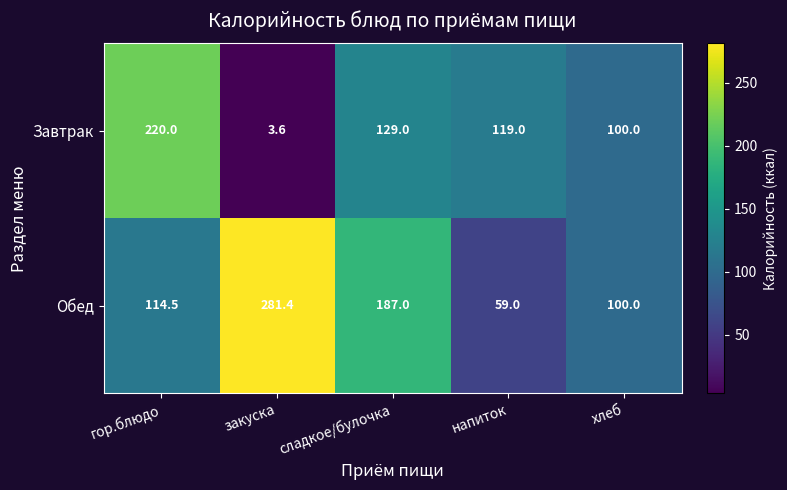

Which category has the lowest value across all series?

закуска